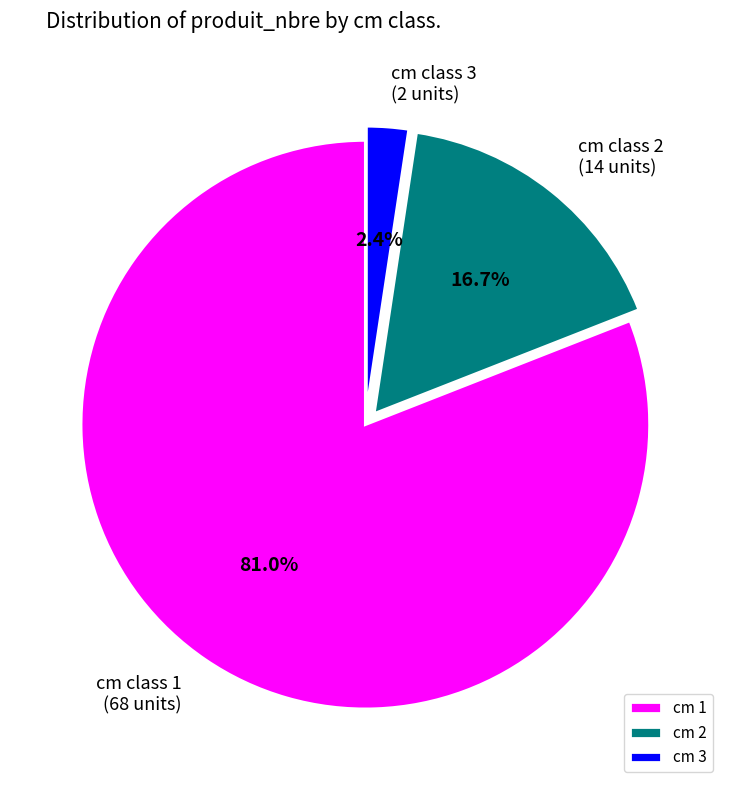

Which slice is the largest?

cm 1